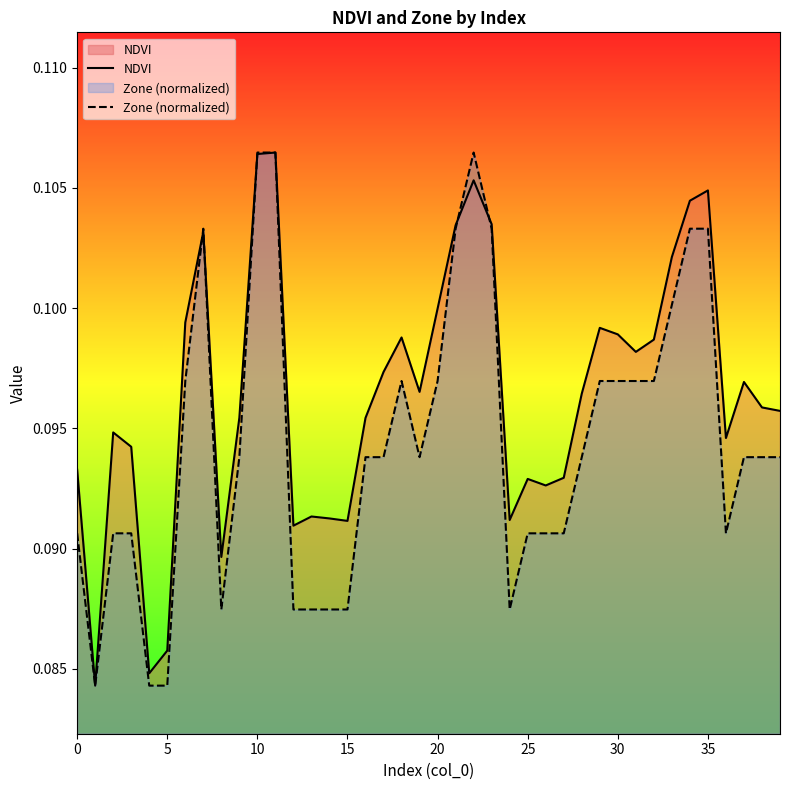

What is the label of the 17th point from the right?

23